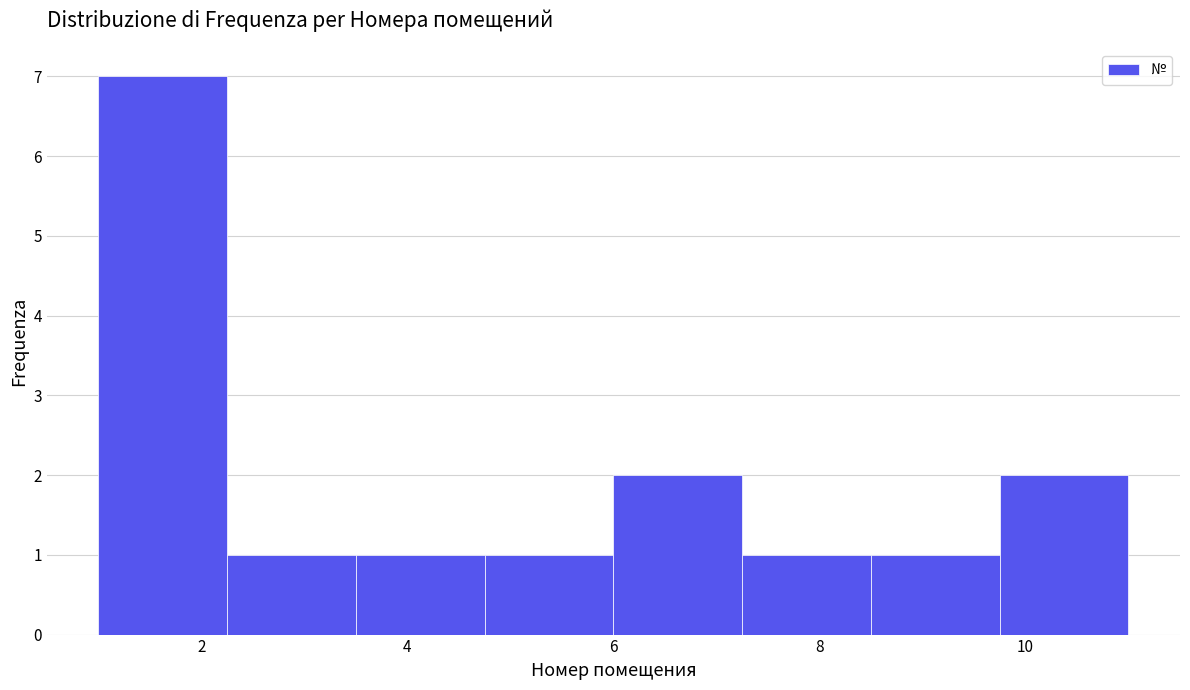

Reading left to right, transcribe this chart: for each bar, give the range it covers on the x-axis and its height. Neither the bar edges nor the heights are printed on the chart, so give them approximately, as read against the axes.

1.00 to 2.25: 7
2.25 to 3.50: 1
3.50 to 4.75: 1
4.75 to 6.00: 1
6.00 to 7.25: 2
7.25 to 8.50: 1
8.50 to 9.75: 1
9.75 to 11.00: 2